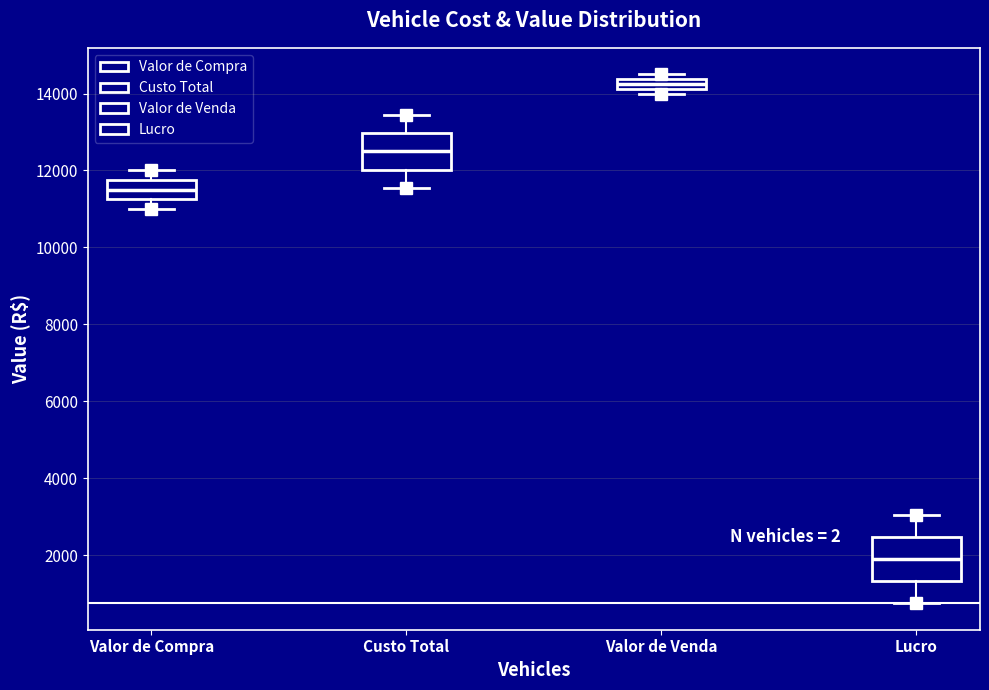

Where does the upper whisker of the box for Valor de Compra end on the y-axis? The values are not printed on the chart, so give them approximately, as read against the axis.

12000